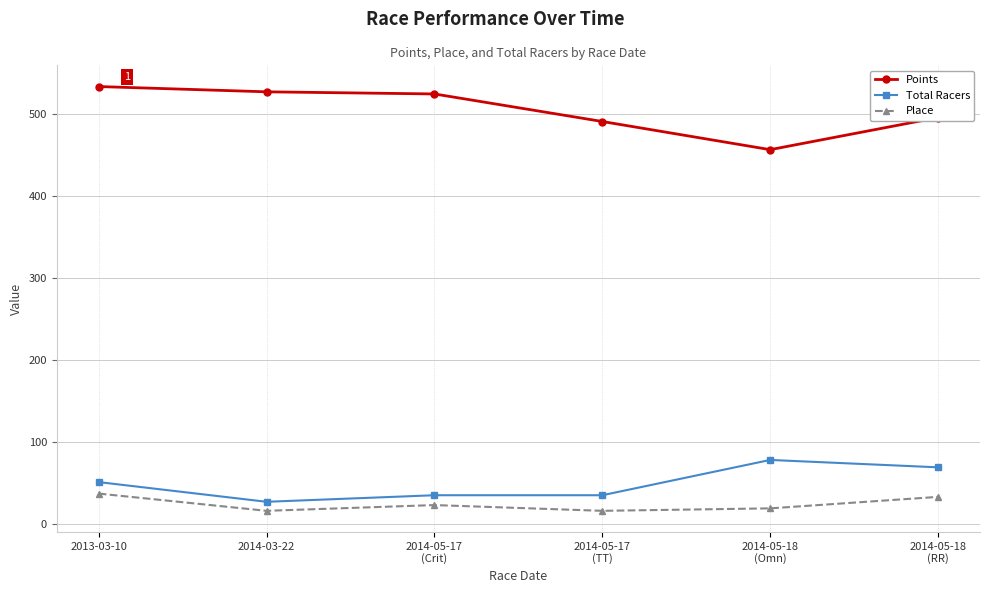

What is the minimum value for Place?

16.0